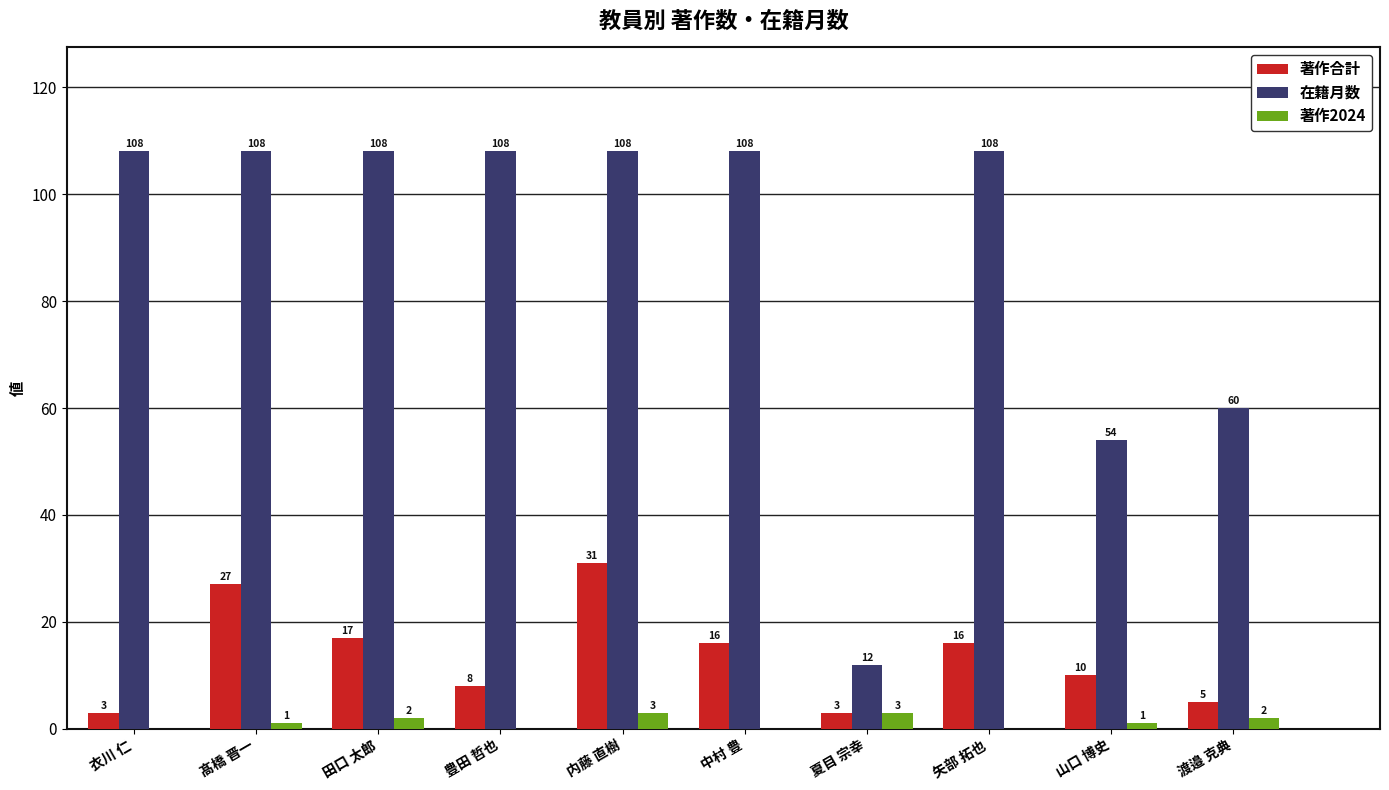

Is the value of 在籍月数 at 夏目 宗幸 greater than the value of 著作合計 at 矢部 拓也?

No